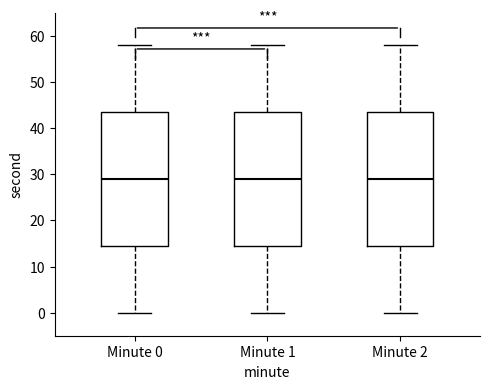

Reading left to right, read every box against the y-axis: the position of its median line, the range the box covers, and the ends of its whiskers. The values are not printed on the chart, so give them approximately, as read against the axis.

Minute 0: median 29, box 15 to 44, whiskers 0 to 58
Minute 1: median 29, box 15 to 44, whiskers 0 to 58
Minute 2: median 29, box 15 to 44, whiskers 0 to 58